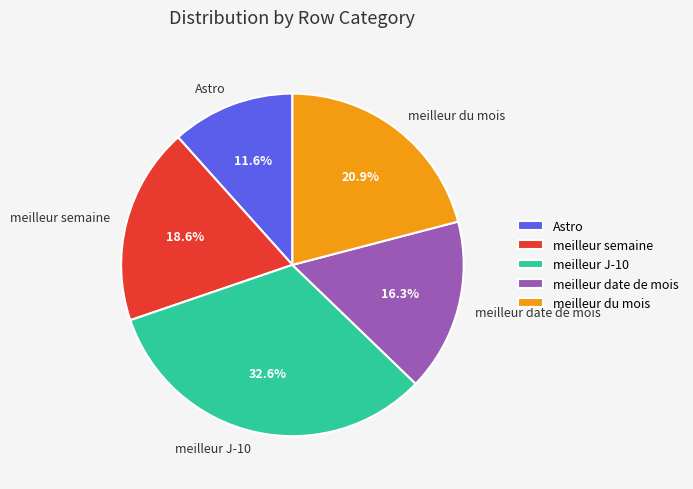

What is the largest slice in the pie chart?

meilleur J-10